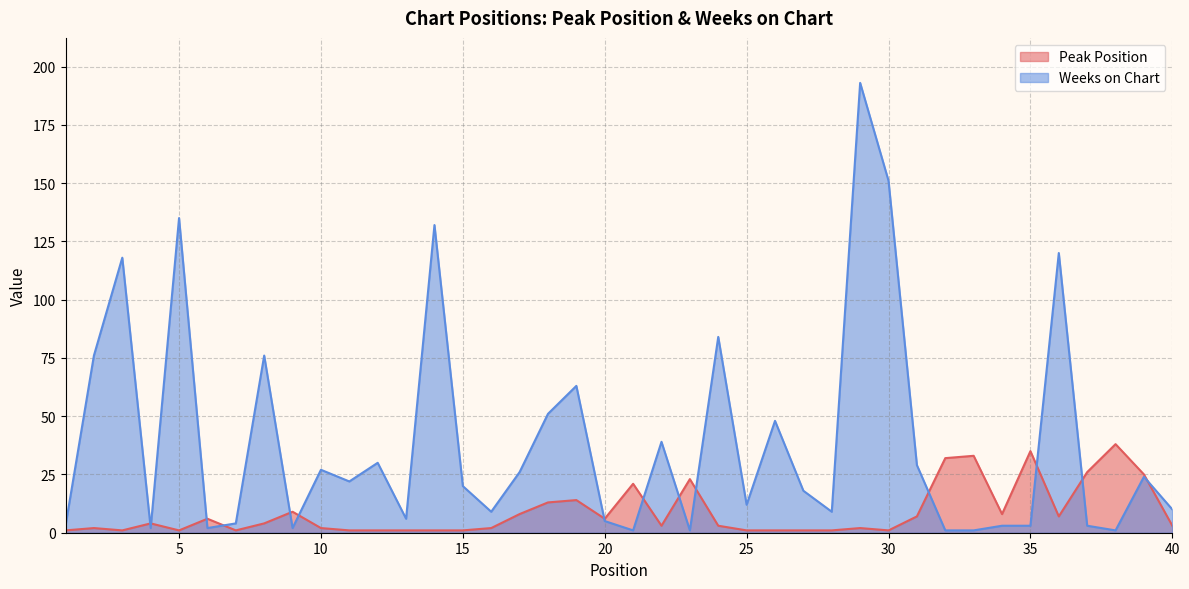

At which category does the chart reach its minimum across all series?

1